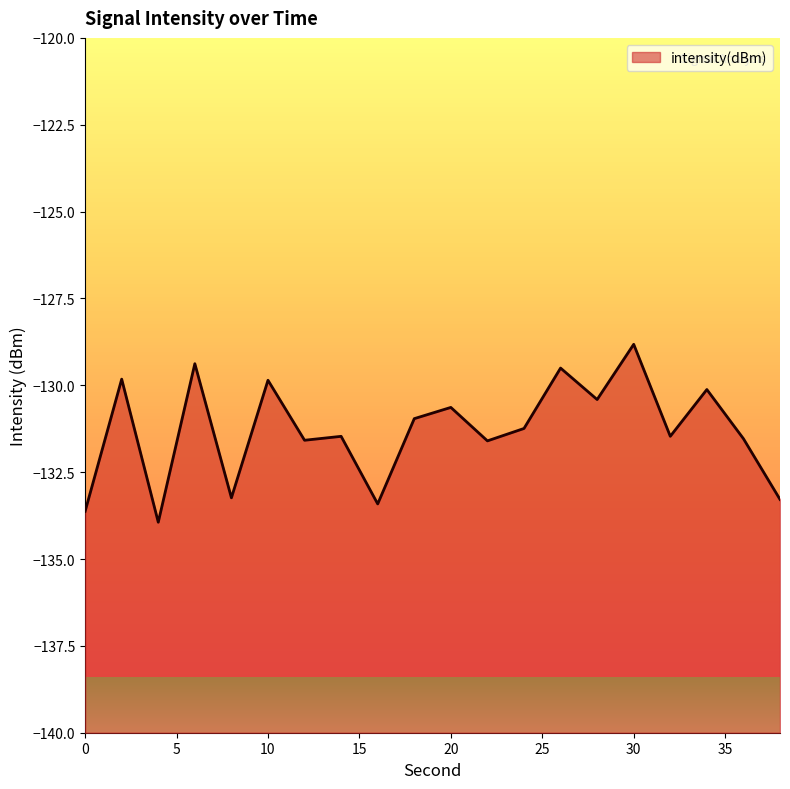

The chart shows a value of -131.0 at 18. True or false?

True